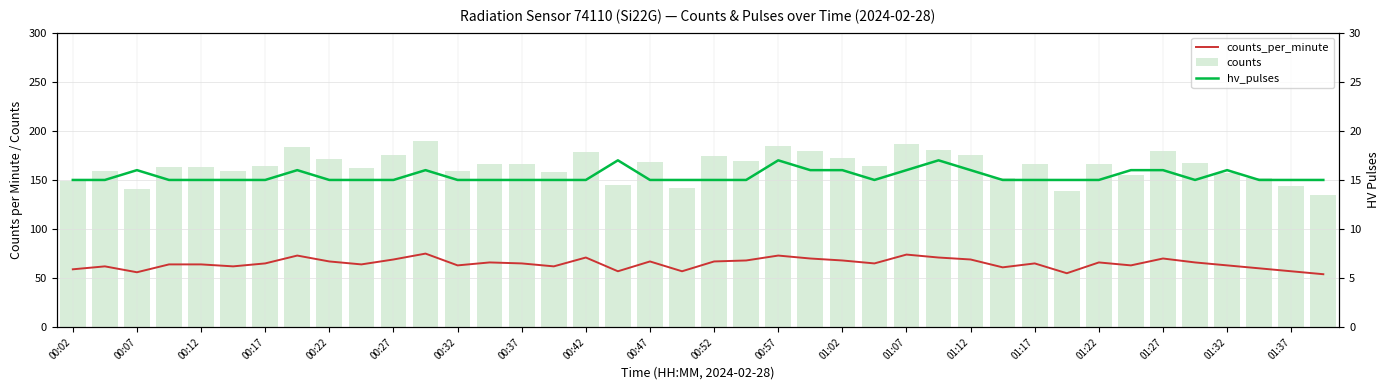

How many groups of bars are there?

40